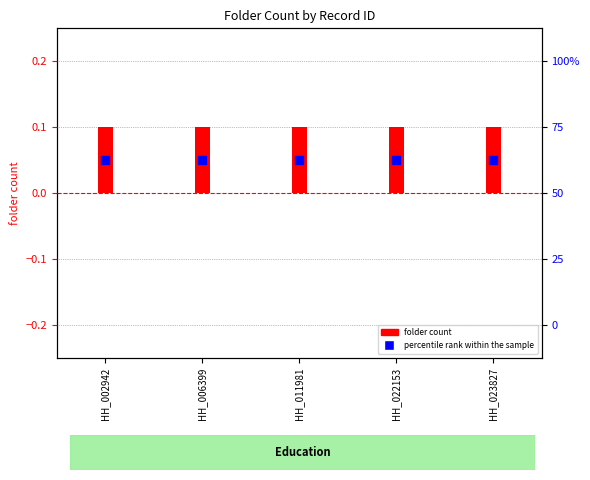

What are all the series names shown in the legend?

folder count, percentile rank within the sample